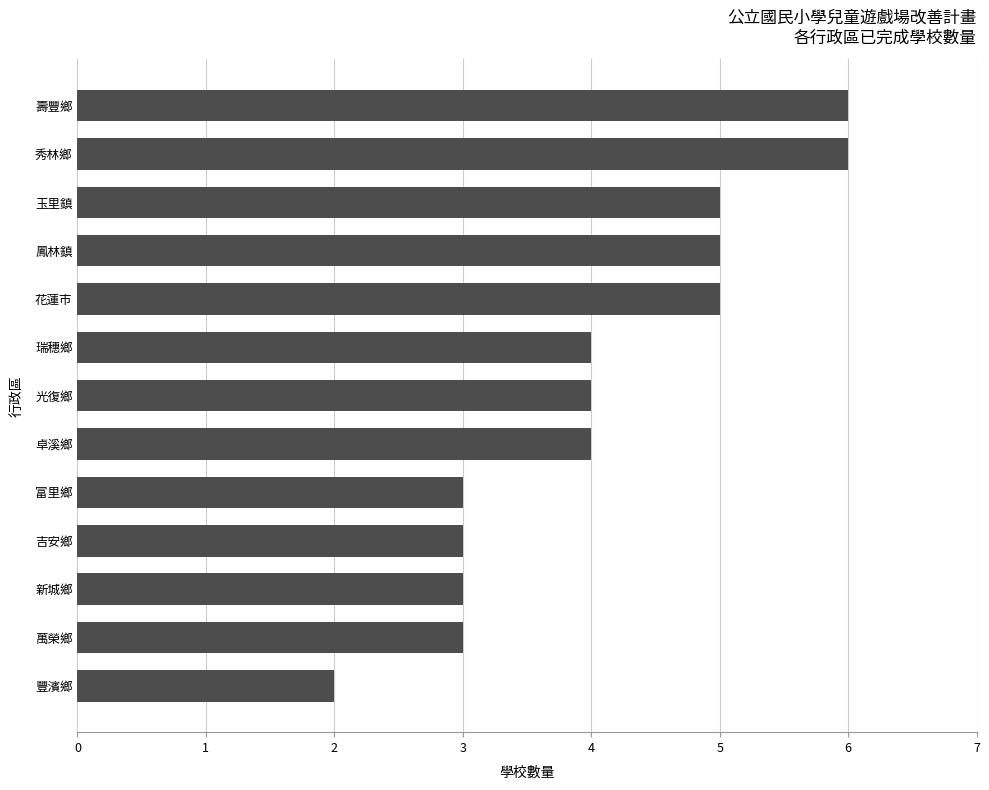

What is the change in value from 光復鄉 to 玉里鎮?

+1